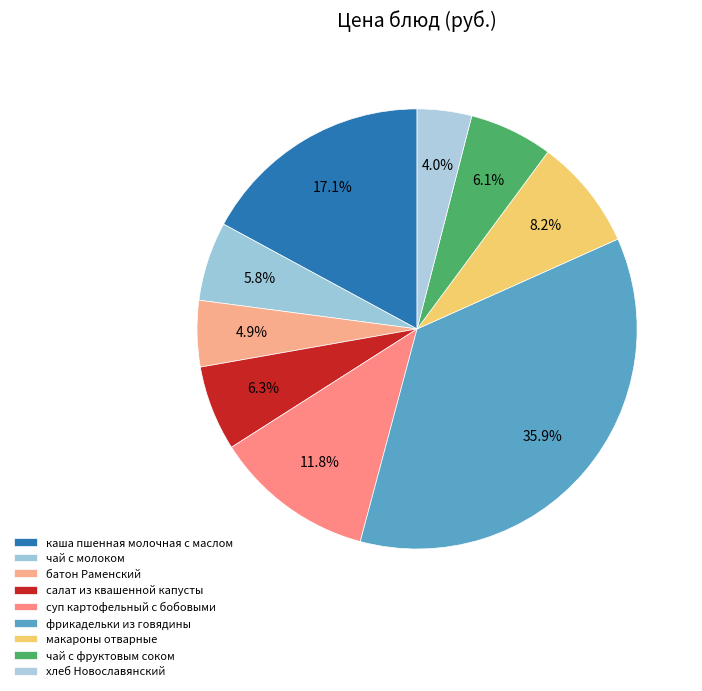

Count the number of slices in the pie.

9